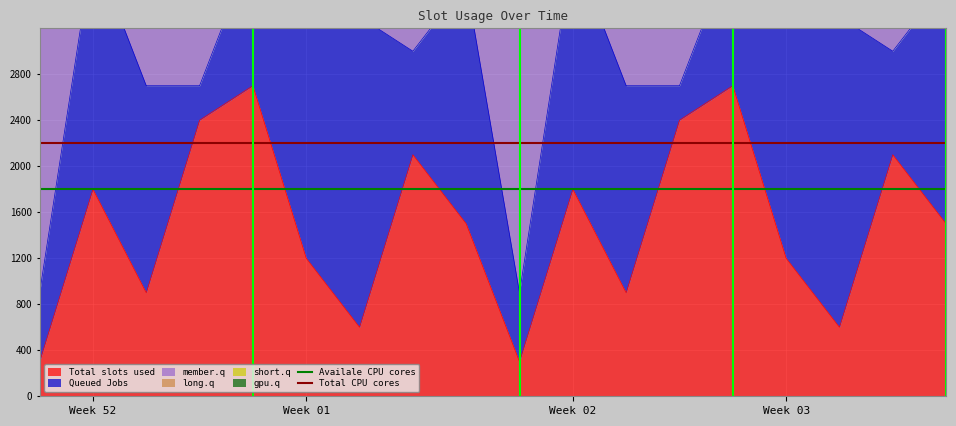

Which category has the highest value across all series?

Week 52